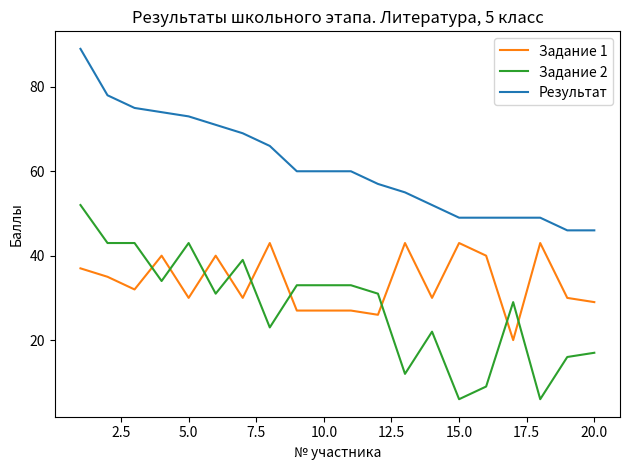

Rank the series by their average value, from lowest to highest.

Задание 2, Задание 1, Результат